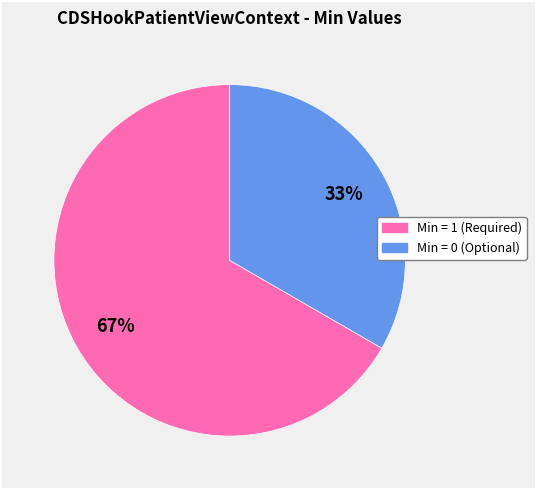

Count the number of slices in the pie.

2